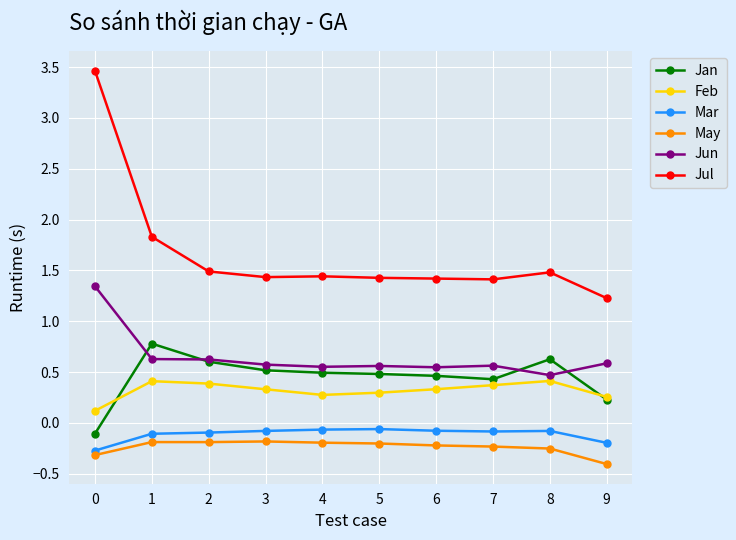

Is this an area chart (filled region under the line)?

No